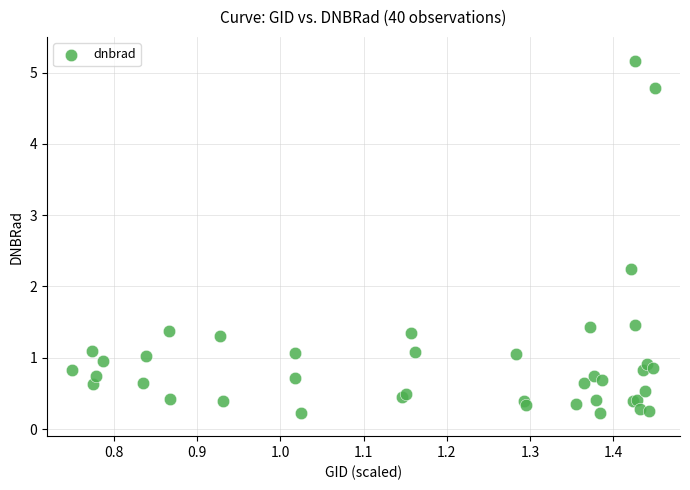

What Y value in the scatter plot is closest to 2?

2.2